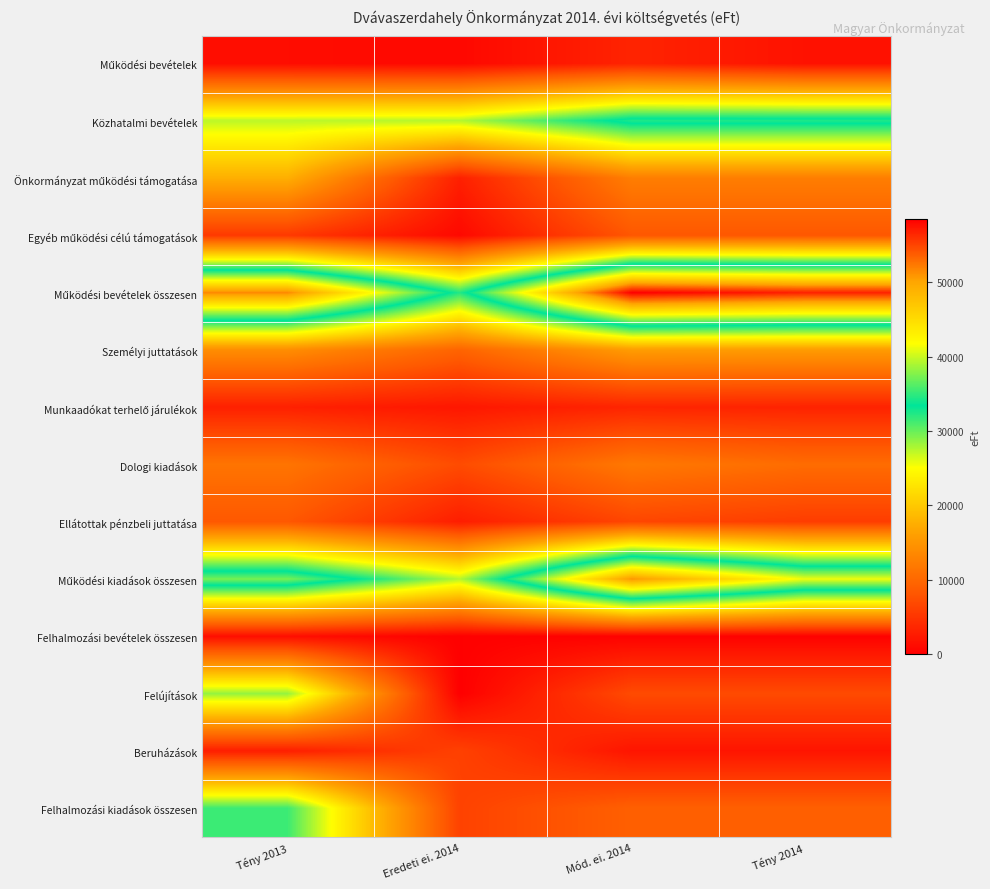

Which category has the highest value across all series?

Mód. ei. 2014